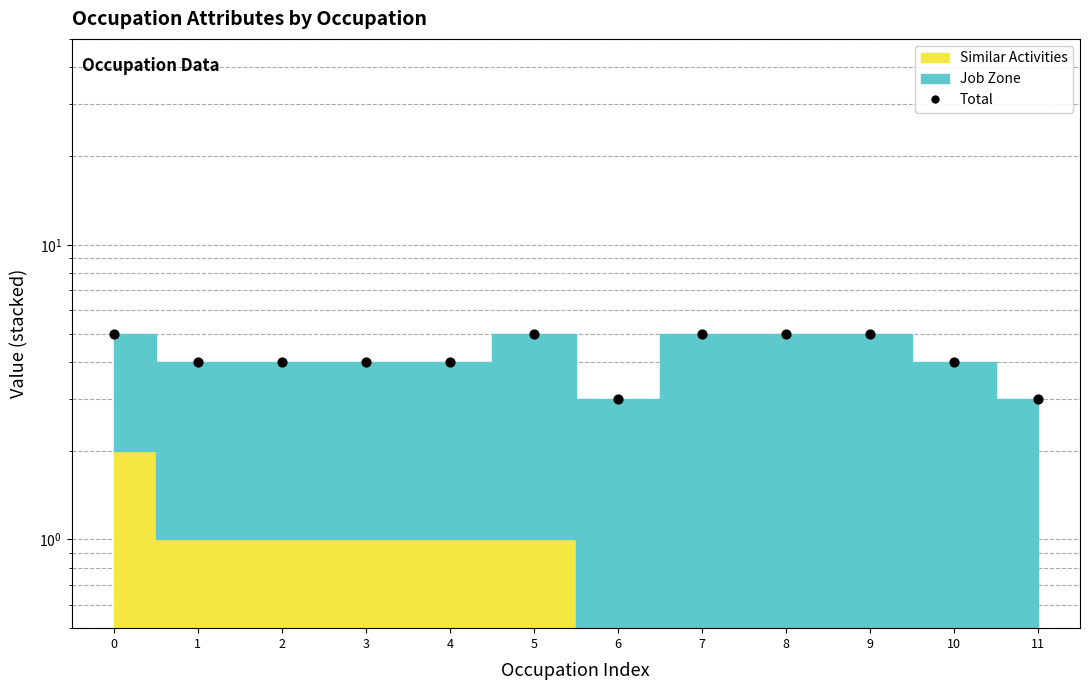

Approximately how many times larger is the value at 3 compared to 1?

1.0